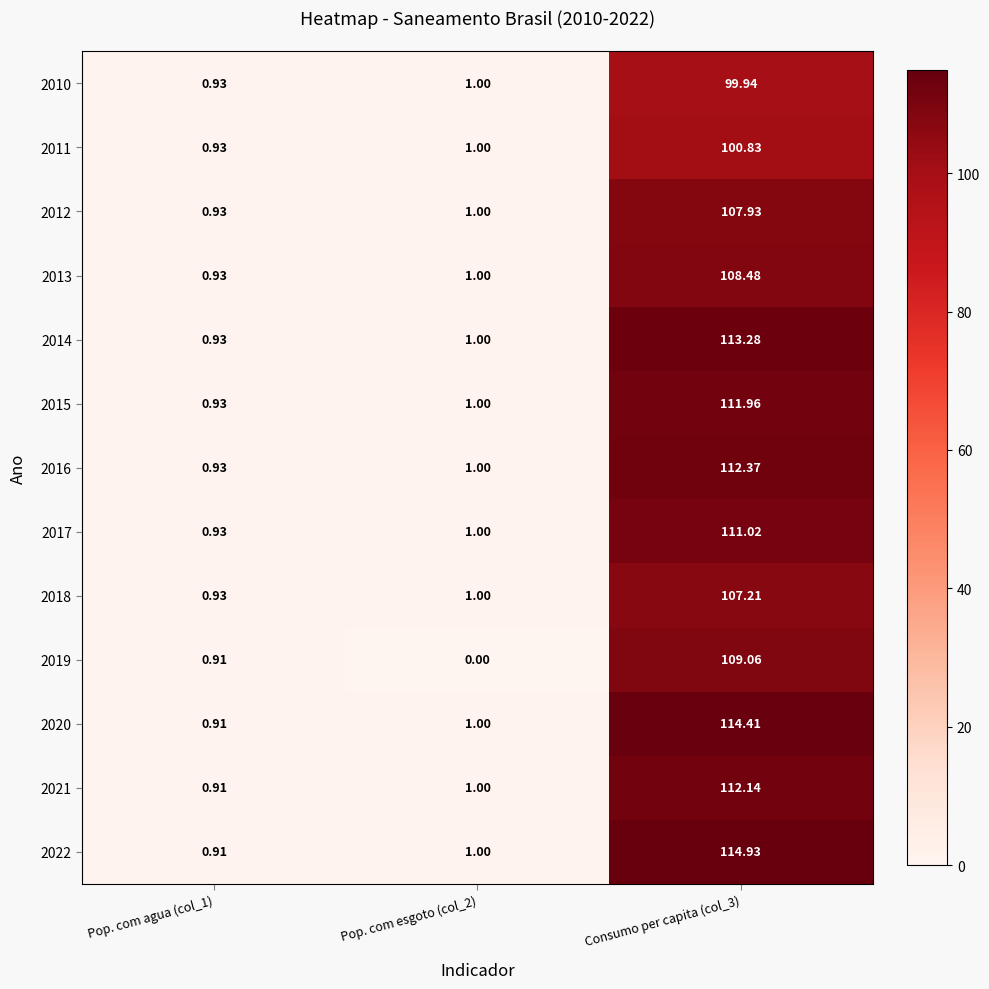

Is the value of 2017 at Consumo per capita (col_3) greater than the value of 2018 at Pop. com agua (col_1)?

Yes